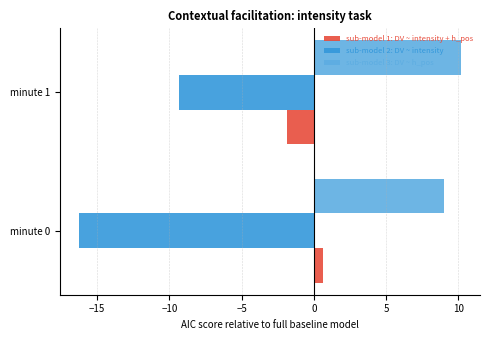

What is the difference between the sub-model 1: DV ~ intensity + h_pos values at minute 1 and minute 0?

2.5